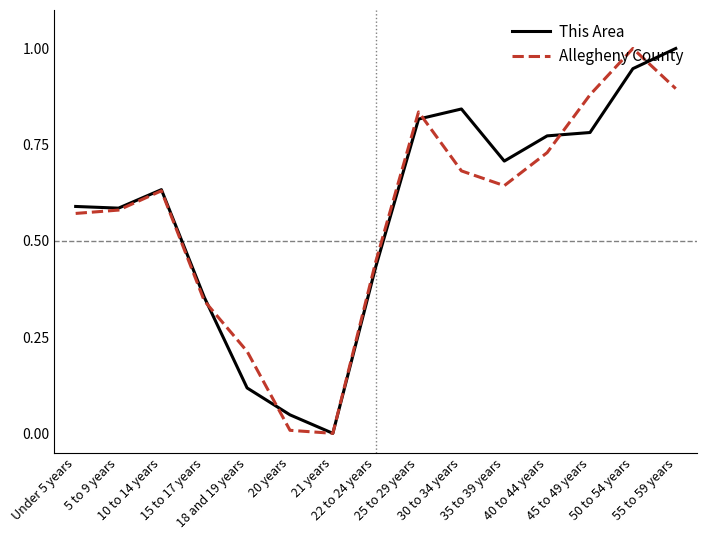

What is the maximum value shown in the chart?

1.0